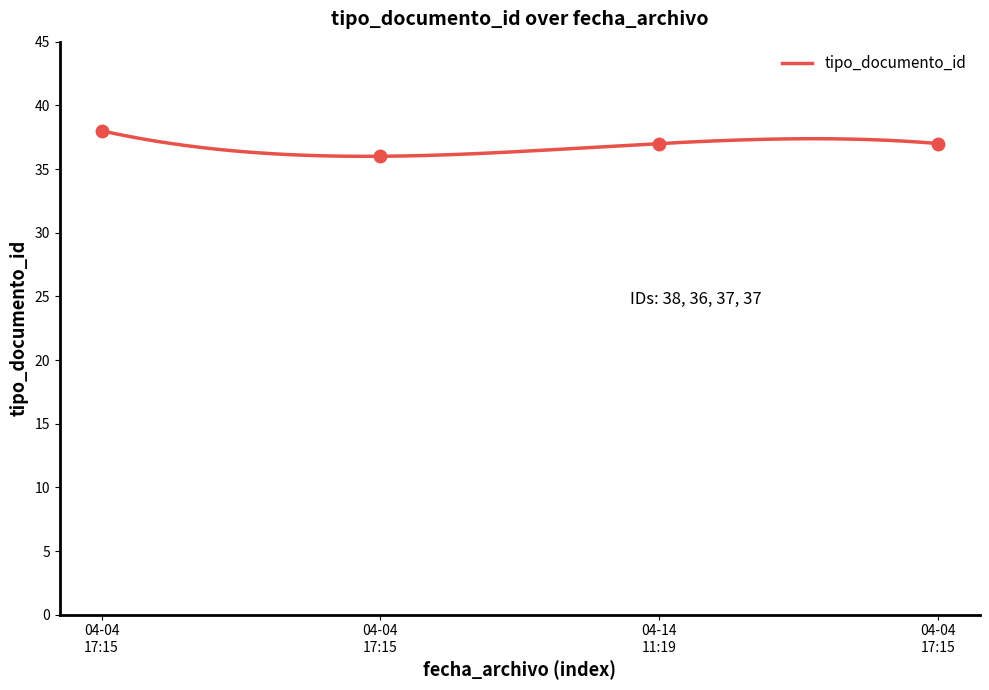

Which has a higher value, 04-04 17:15 or 04-04 17:15?

04-04 17:15